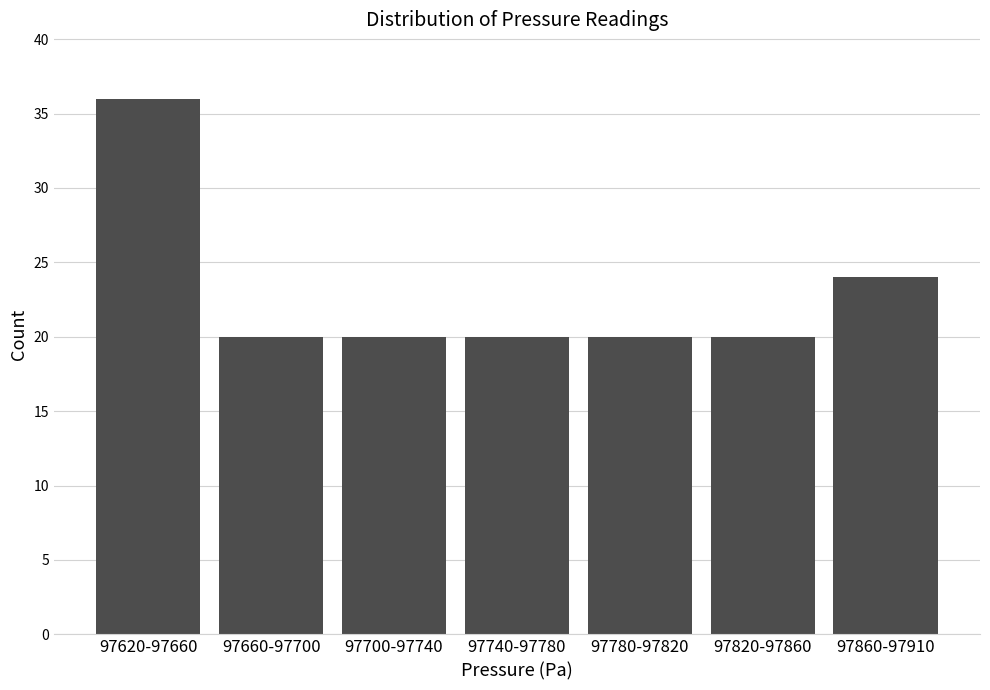

Reading right to left, list all the values displayed in this chart.

24	20	20	20	20	20	36